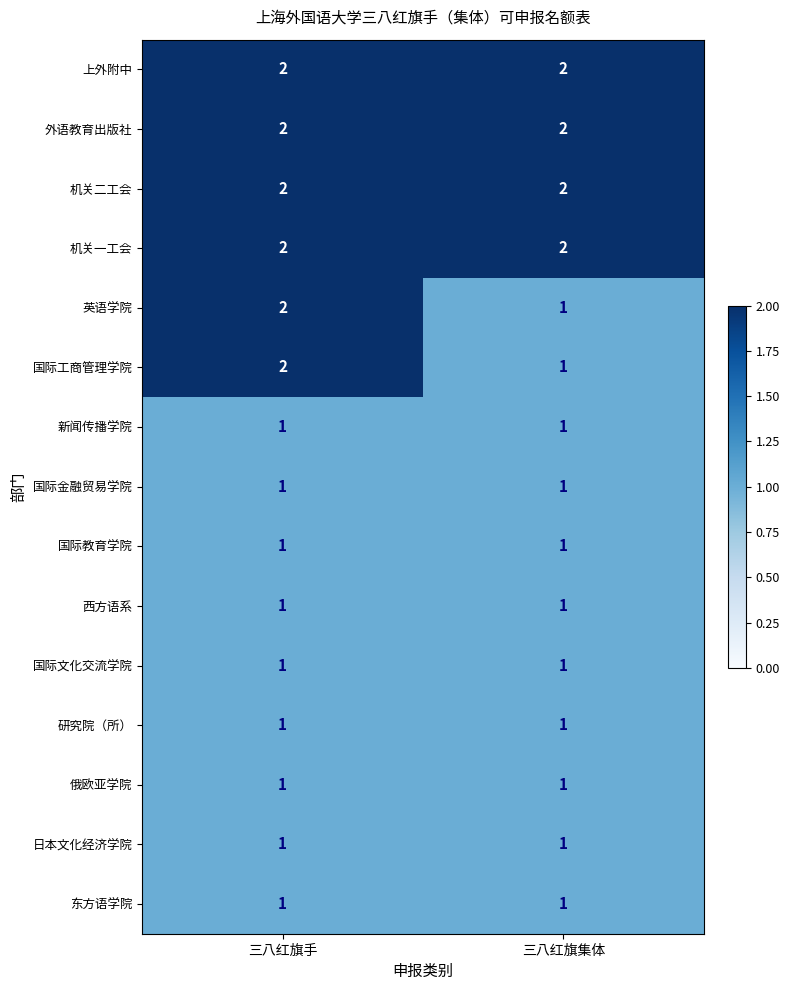

Where is 英语学院 nearest to the value 1?

三八红旗集体